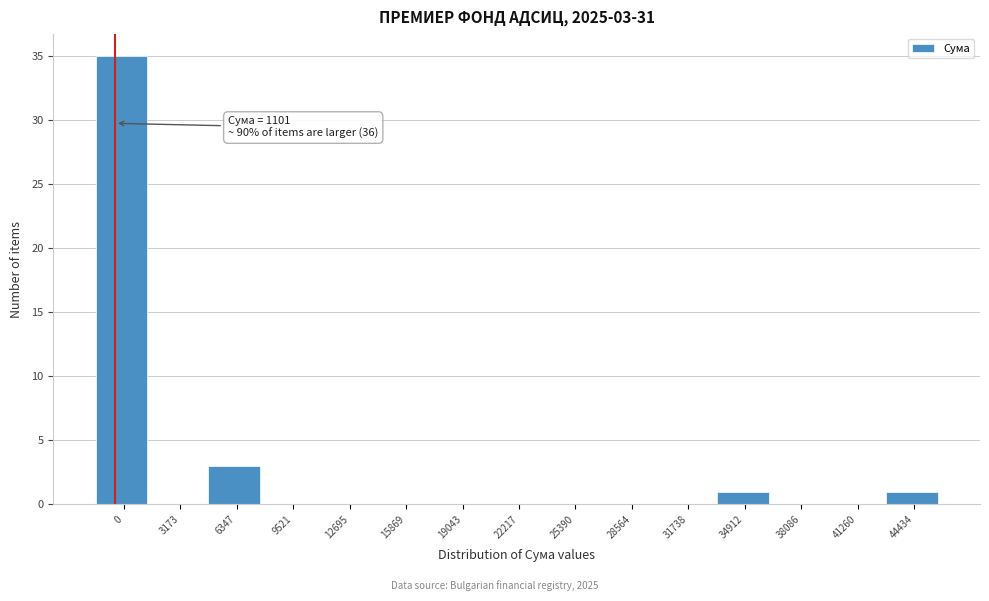

Reading right to left, what are all the values shown in this chart?

44434=1	41260=0	38086=0	34912=1	31738=0	28564=0	25390=0	22217=0	19043=0	15869=0	12695=0	9521=0	6347=3	3173=0	0=35